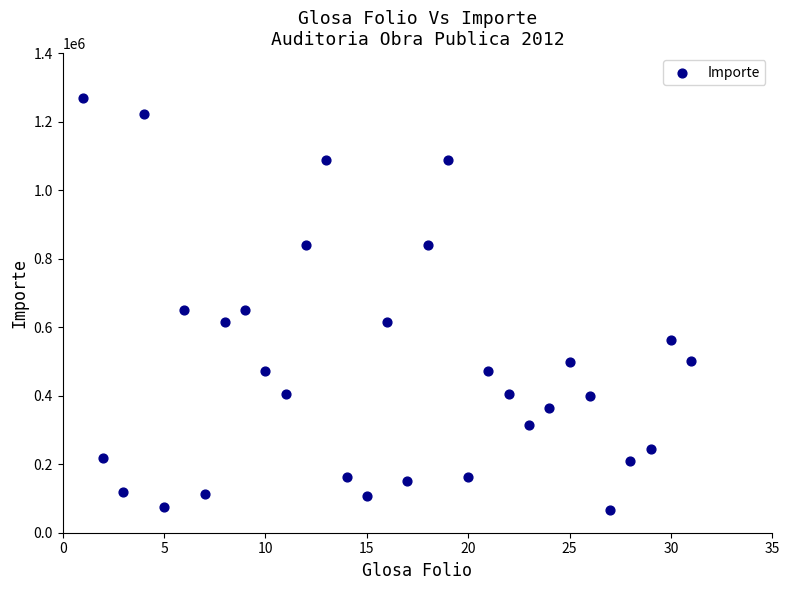

What is the range of Y values (max minus min)?

1202296.1